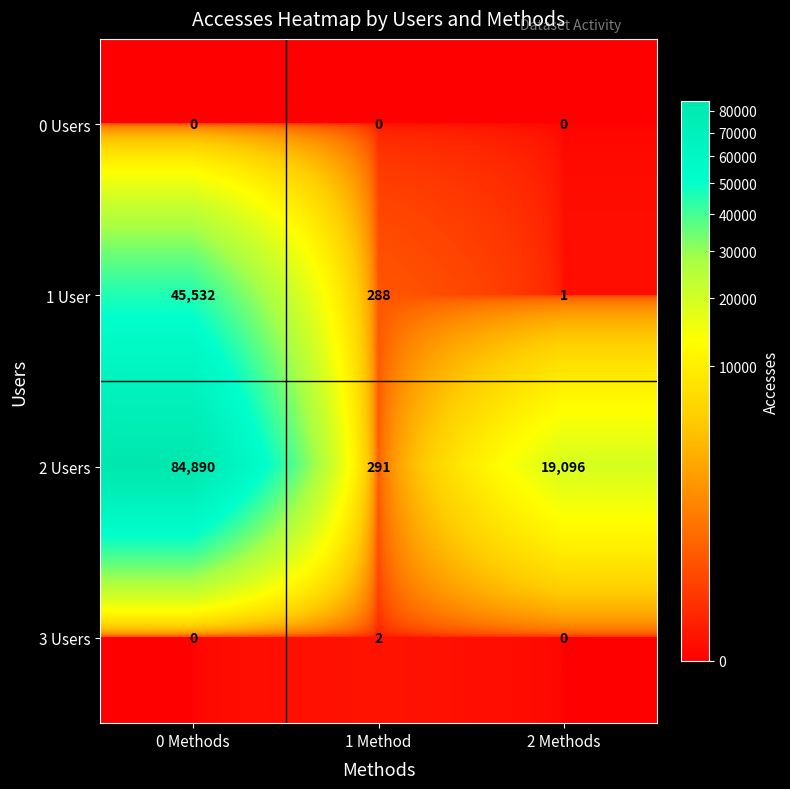

Reading left to right, what are all the values shown in this chart?

0 Users: 0	0	0
1 User: 45532	288	1
2 Users: 84890	291	19096
3 Users: 0	2	0